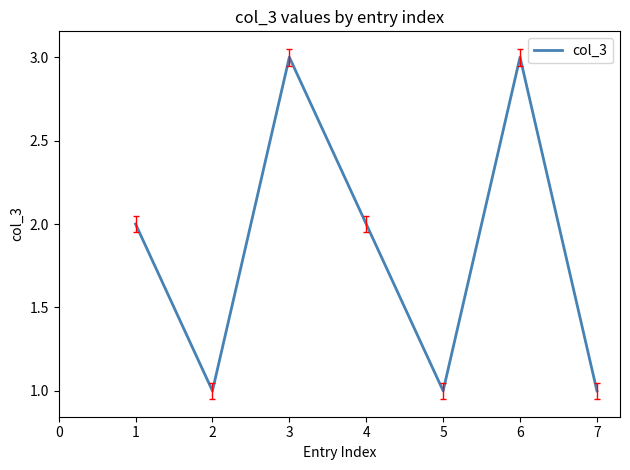

What is the change in value from 1 to 3?

+1